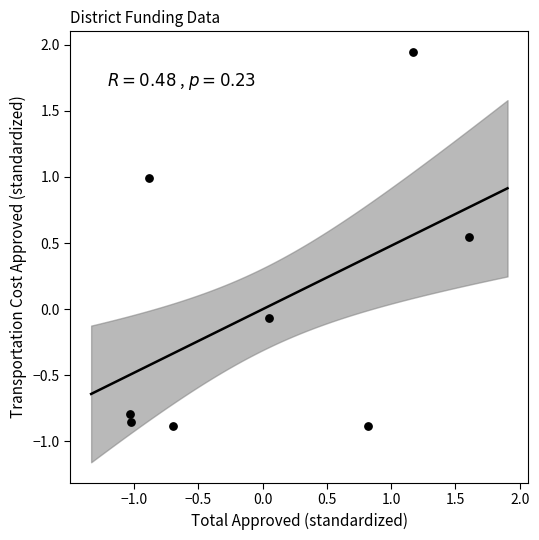

What is the range of X values (max minus min)?

2.6